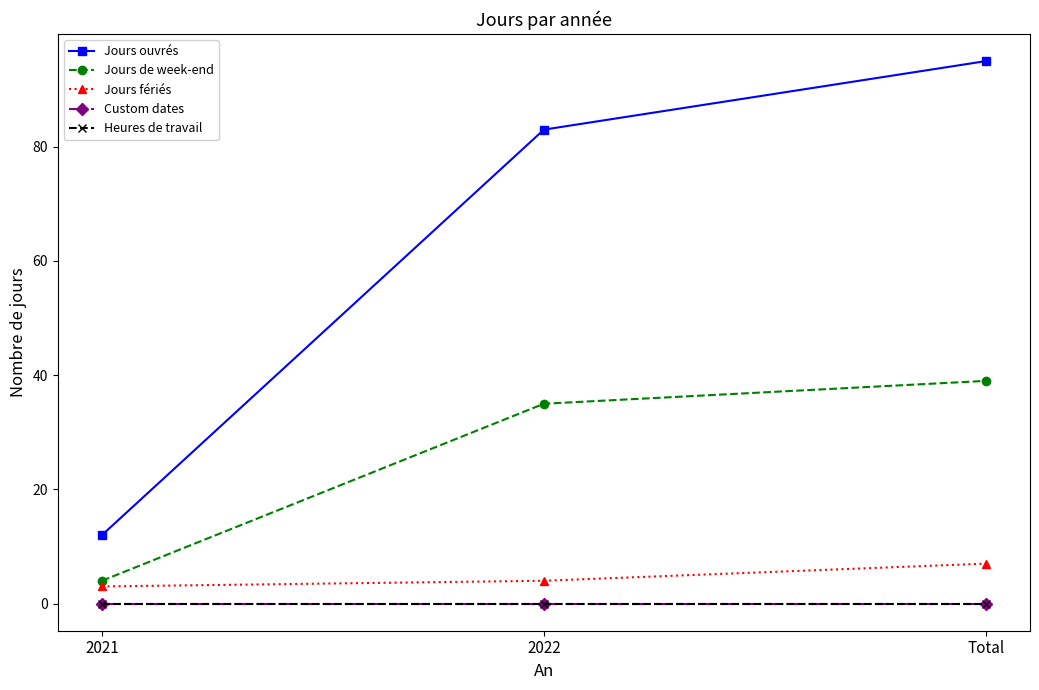

Does the chart have visible grid lines?

No